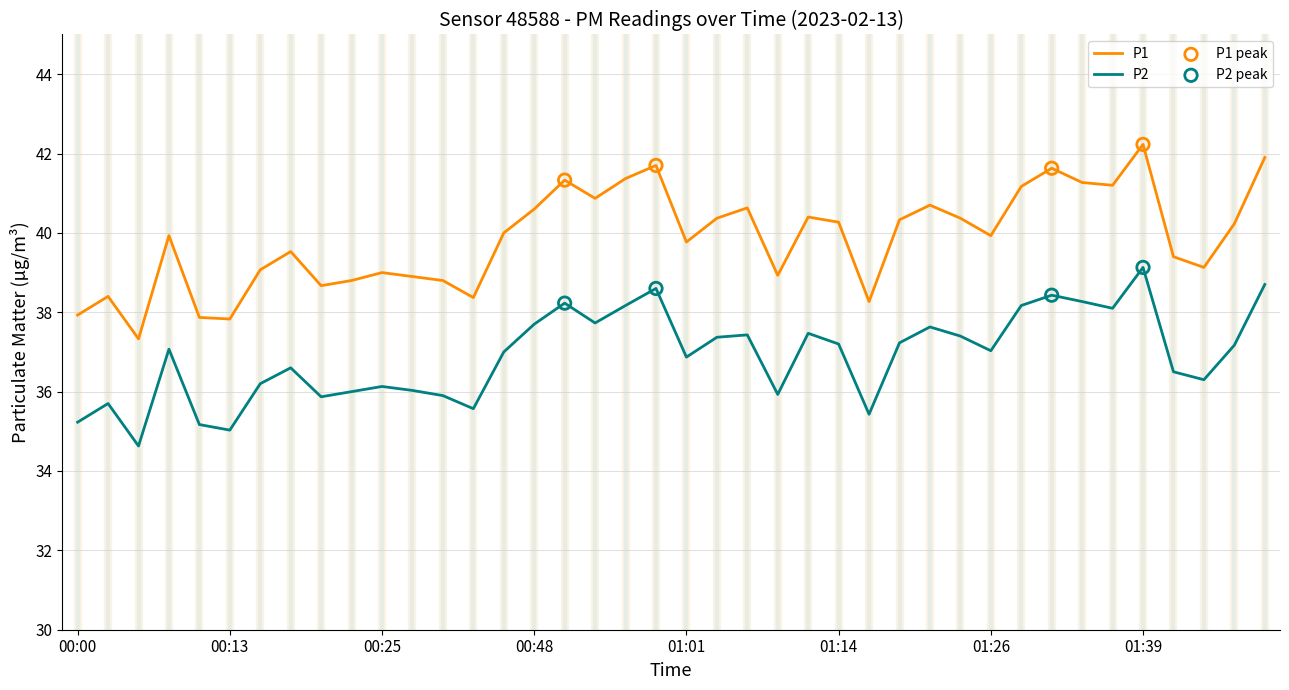

Which series has the widest spread of values?

P1